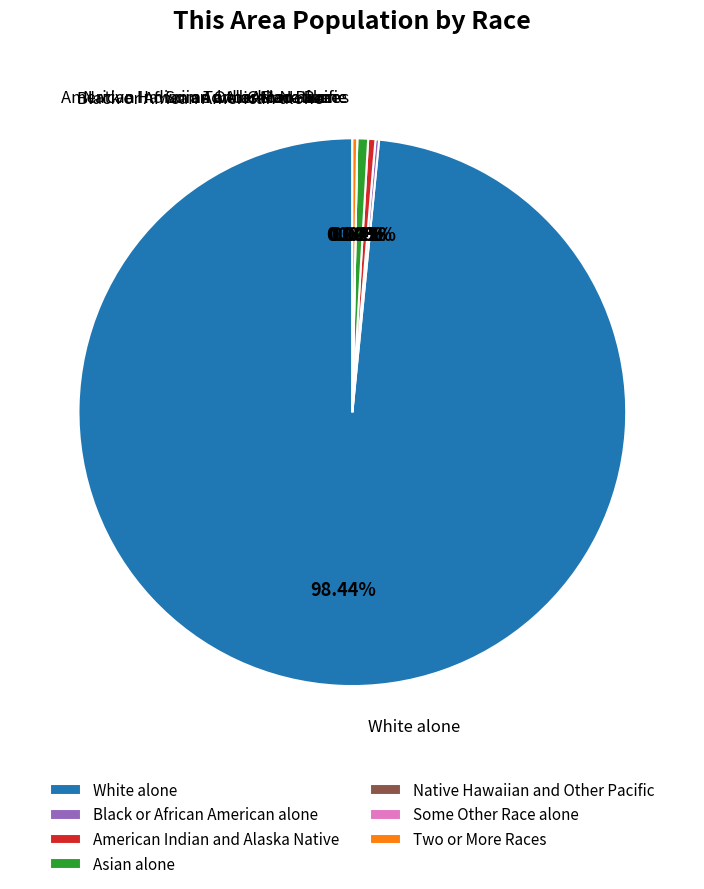

What percentage do American Indian and Alaska Native and Asian alone together represent?

1.1%